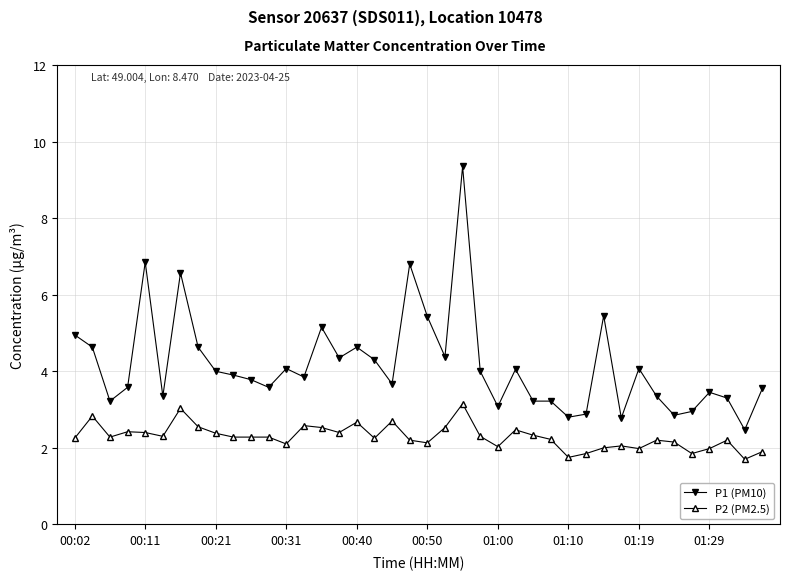

True or false: P1 (PM10) and P2 (PM2.5) intersect in this chart.

False